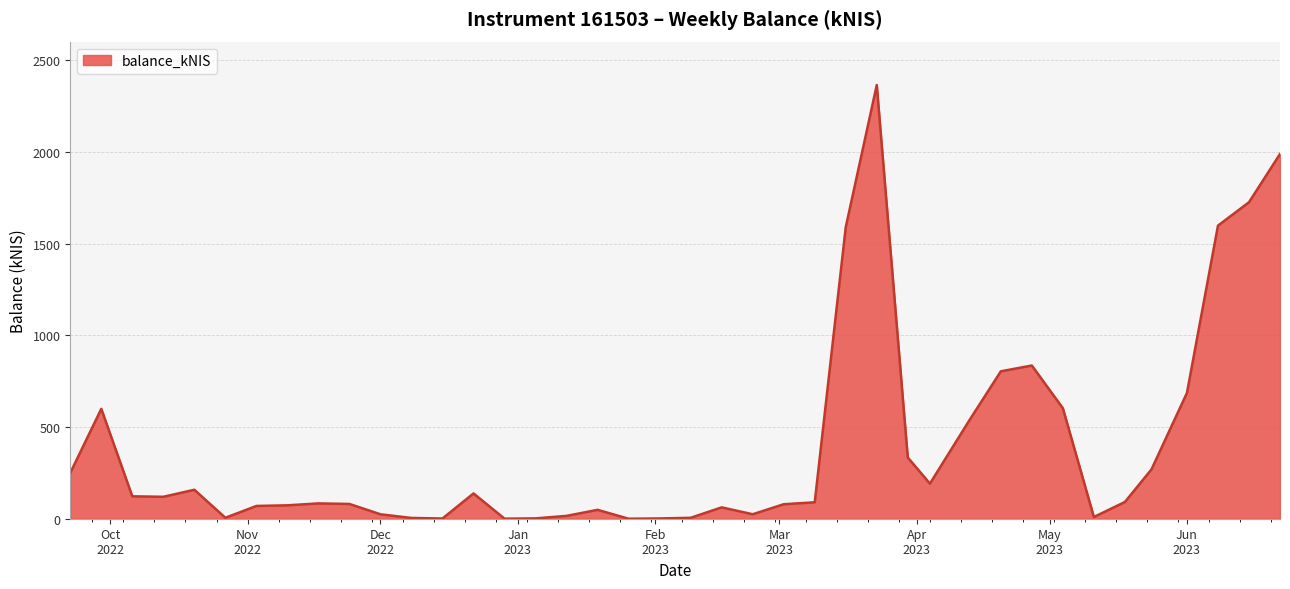

What is the maximum value shown in the chart?

2365.4